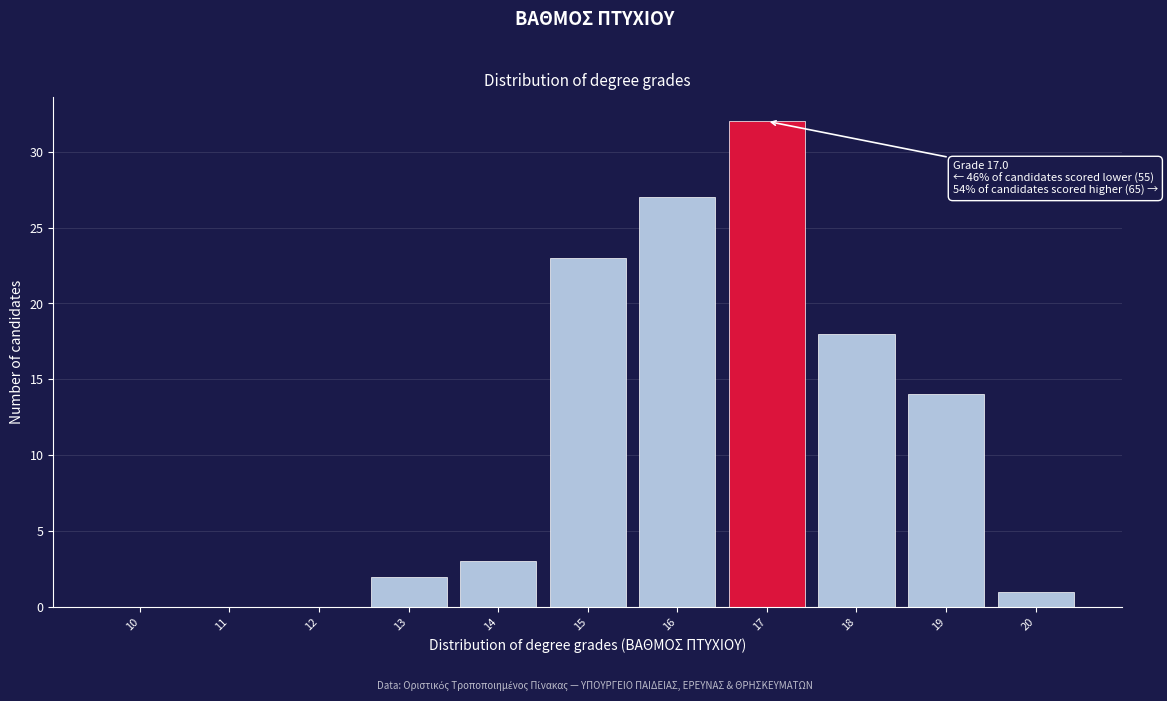

Reading left to right, transcribe all the data shown in this chart.

10=0	11=0	12=0	13=2	14=3	15=23	16=27	17=32	18=18	19=14	20=1